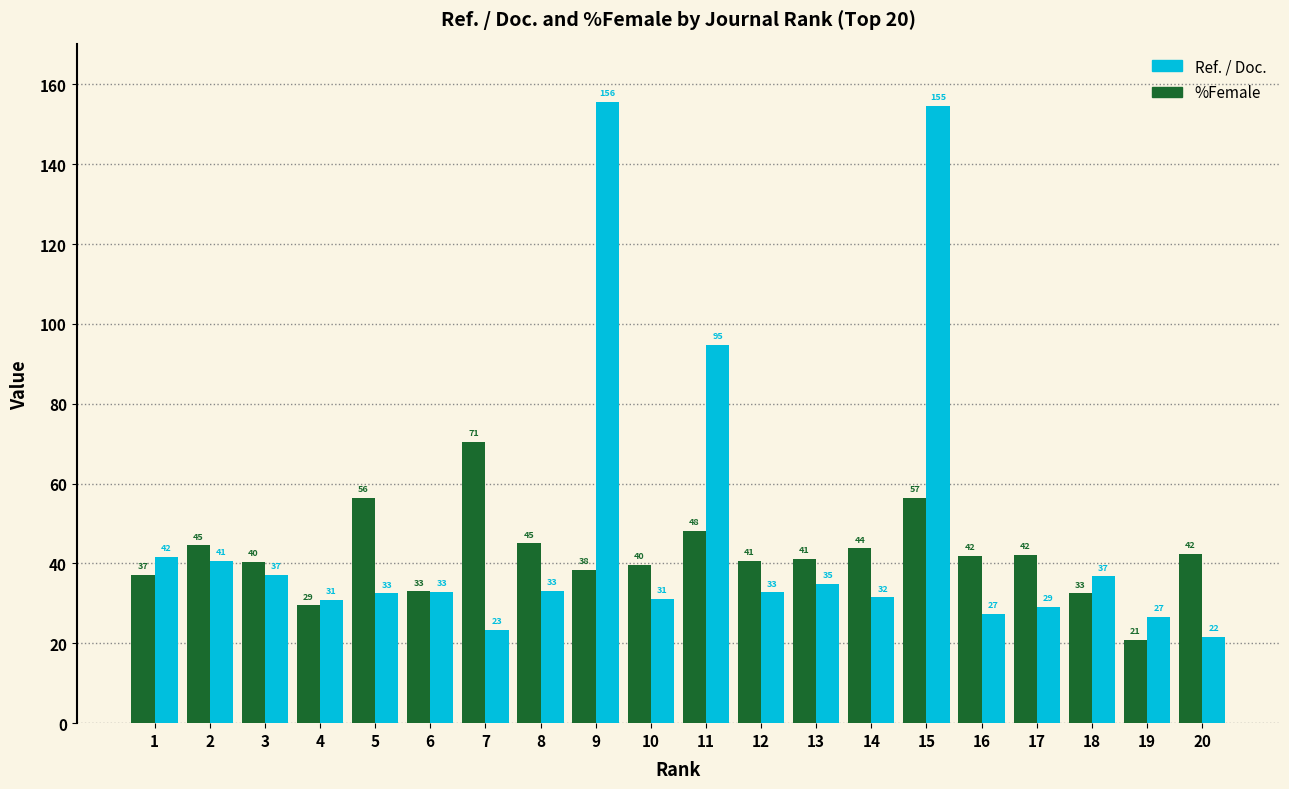

What is the value of the %Female bar at the 10th from the left?

39.6